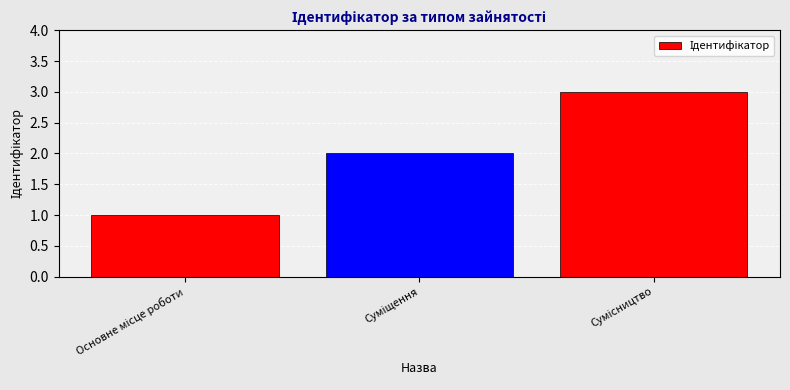

What is the greatest value displayed?

3